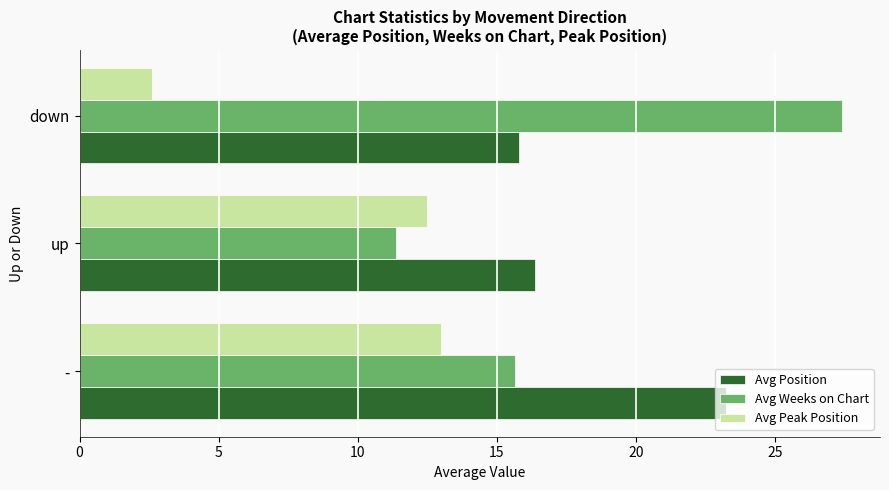

At which label is Avg Position closest to 19?

up